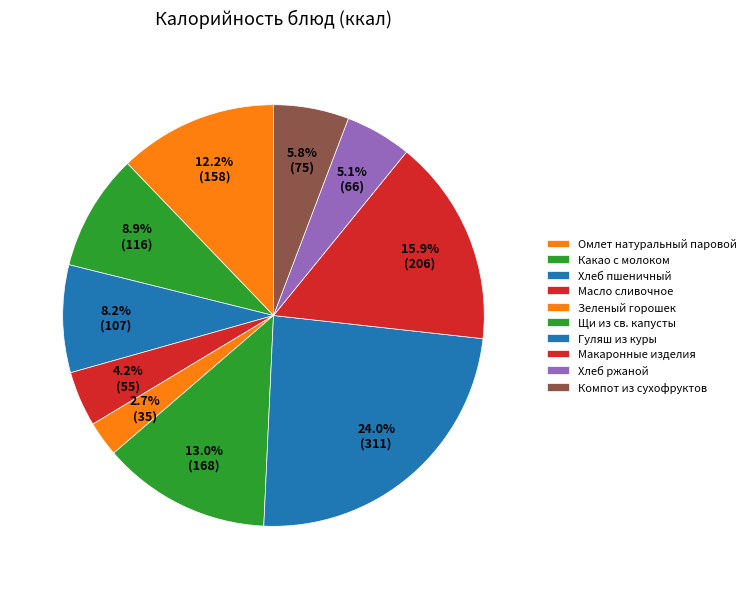

What percentage is the Гуляш из куры slice, to the nearest percent?

24%